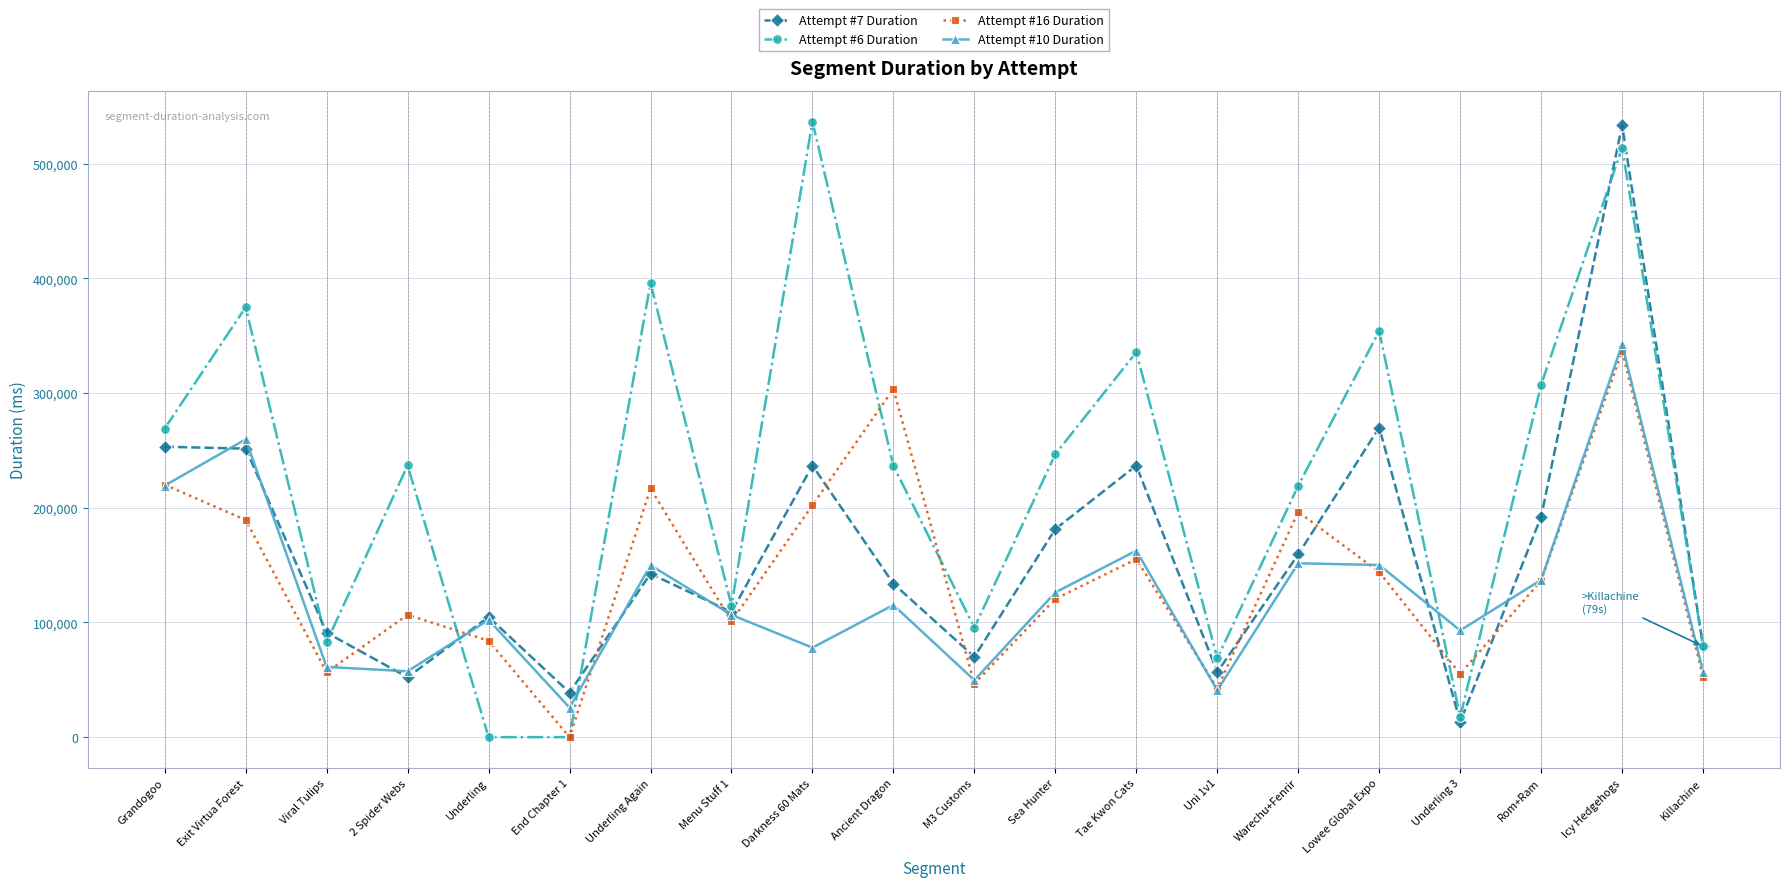

True or false: Attempt #6 Duration has a value of 79420 at Killachine.

True